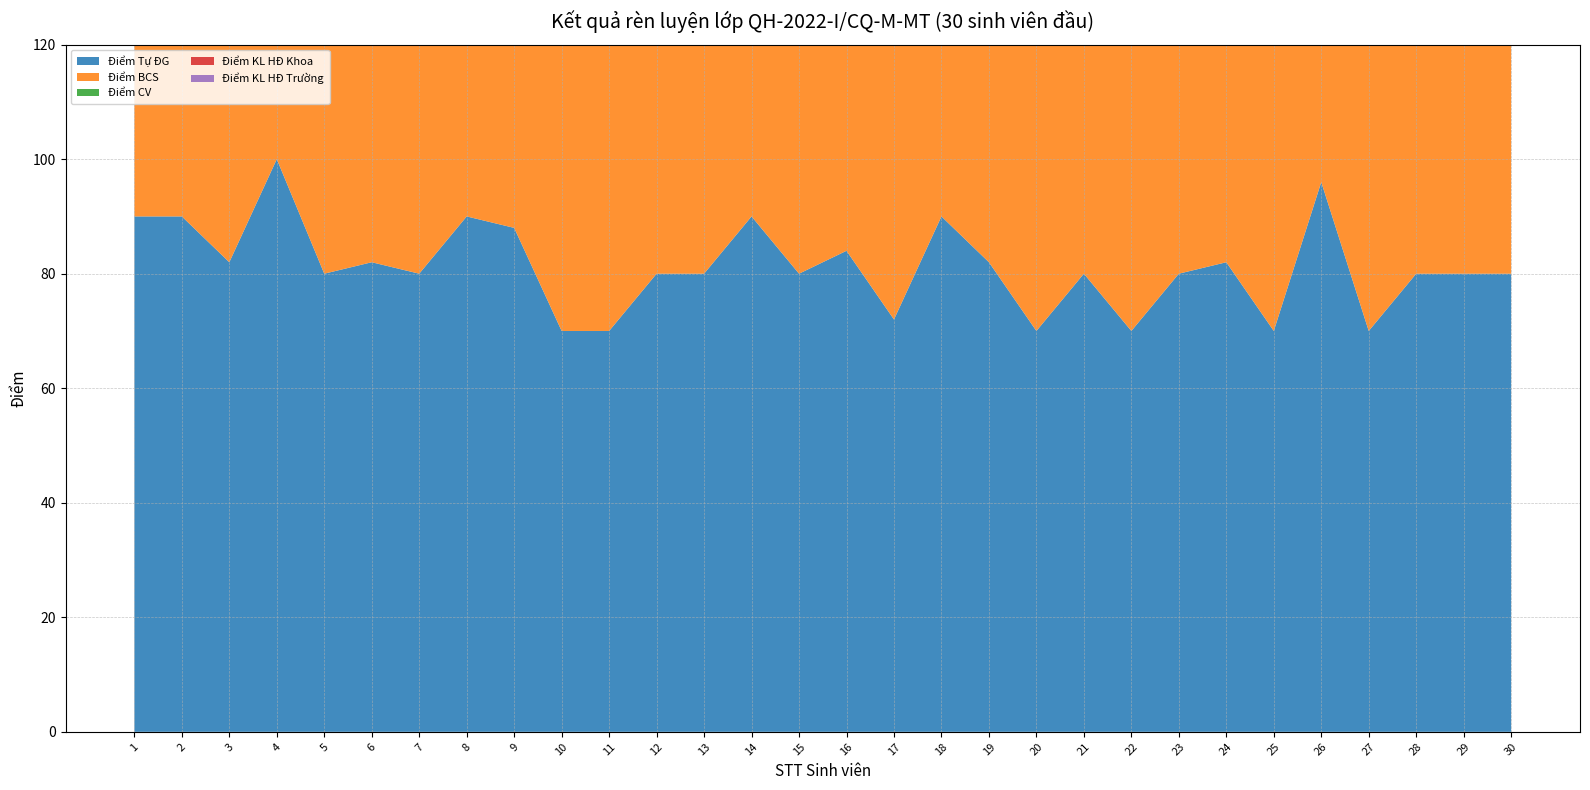

Reading left to right, list all the values displayed in this chart.

Điểm Tự ĐG: 90	90	82	100	80	82	80	90	88	70	70	80	80	90	80	84	72	90	82	70	80	70	80	82	70	96	70	80	80	80
Điểm BCS: 90	90	92	100	80	82	80	80	88	77	80	80	80	90	80	94	82	90	82	80	80	80	80	82	80	96	77	80	80	80
Điểm CV: 90	90	92	100	80	82	80	80	88	77	80	80	80	90	80	94	82	90	82	80	80	80	80	82	80	96	77	80	80	80
Điểm KL HĐ Khoa: 90	90	90	100	80	82	80	80	88	77	80	80	80	90	80	94	82	90	82	80	80	80	80	82	80	90	77	80	80	80
Điểm KL HĐ Trường: 90	90	90	100	80	82	80	80	88	77	80	80	80	90	80	94	82	90	82	80	80	80	80	82	80	90	77	80	80	80